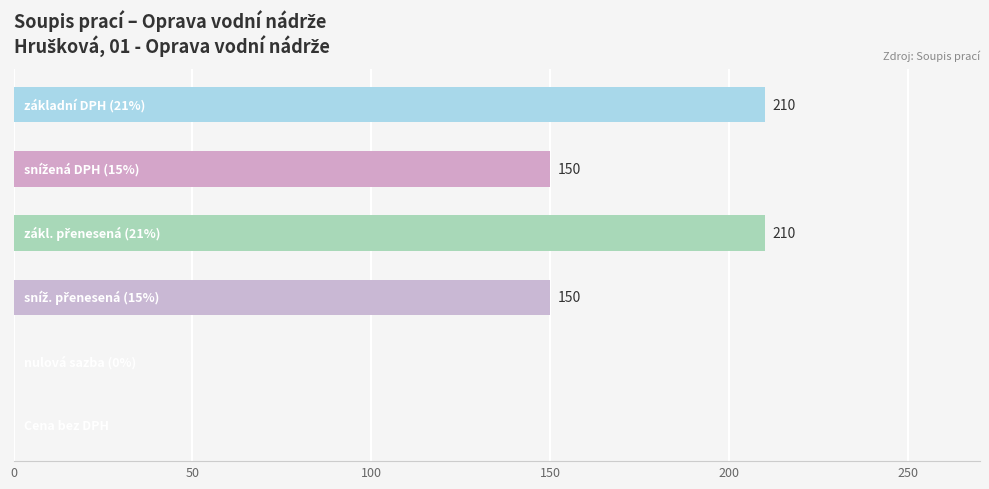

How many categories are shown in the chart?

6